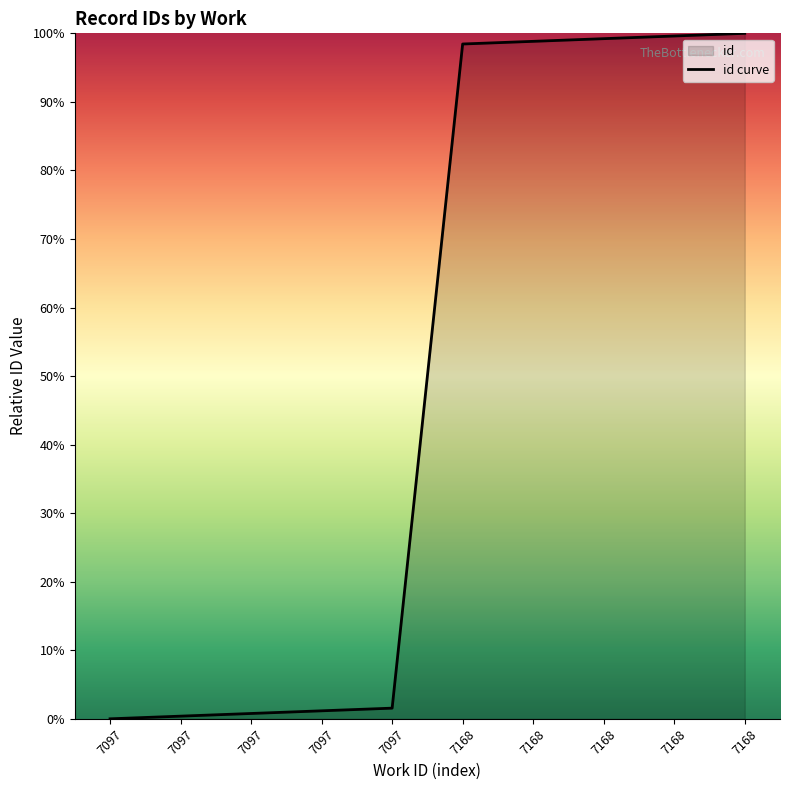

Reading left to right, extract all data points from this chart.

7097=0.0	7097=0.4	7097=0.8	7097=1.2	7097=1.6	7168=98.4	7168=98.8	7168=99.2	7168=99.6	7168=100.0